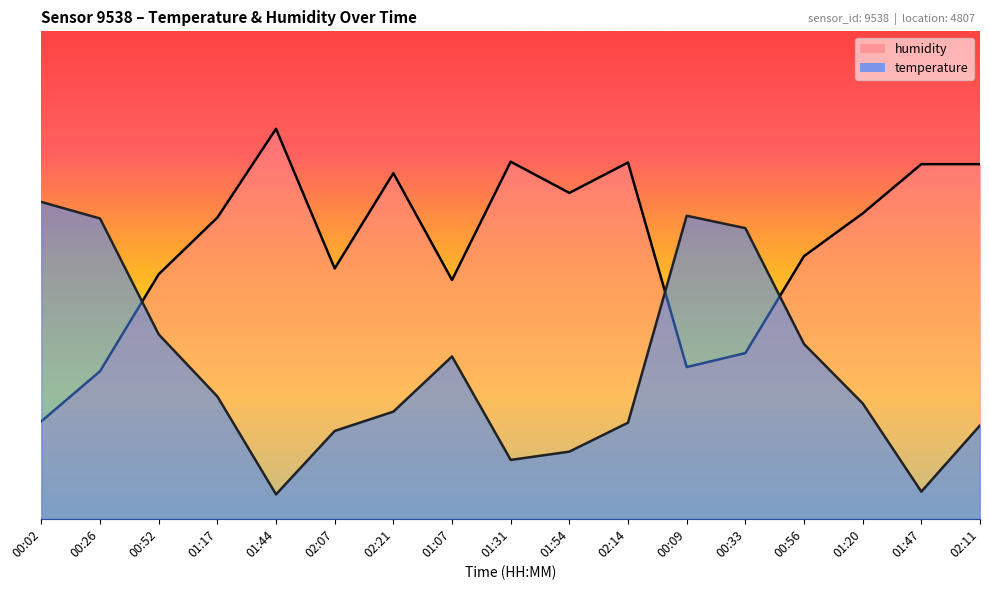

Where does the humidity series first go above 61?

01:17